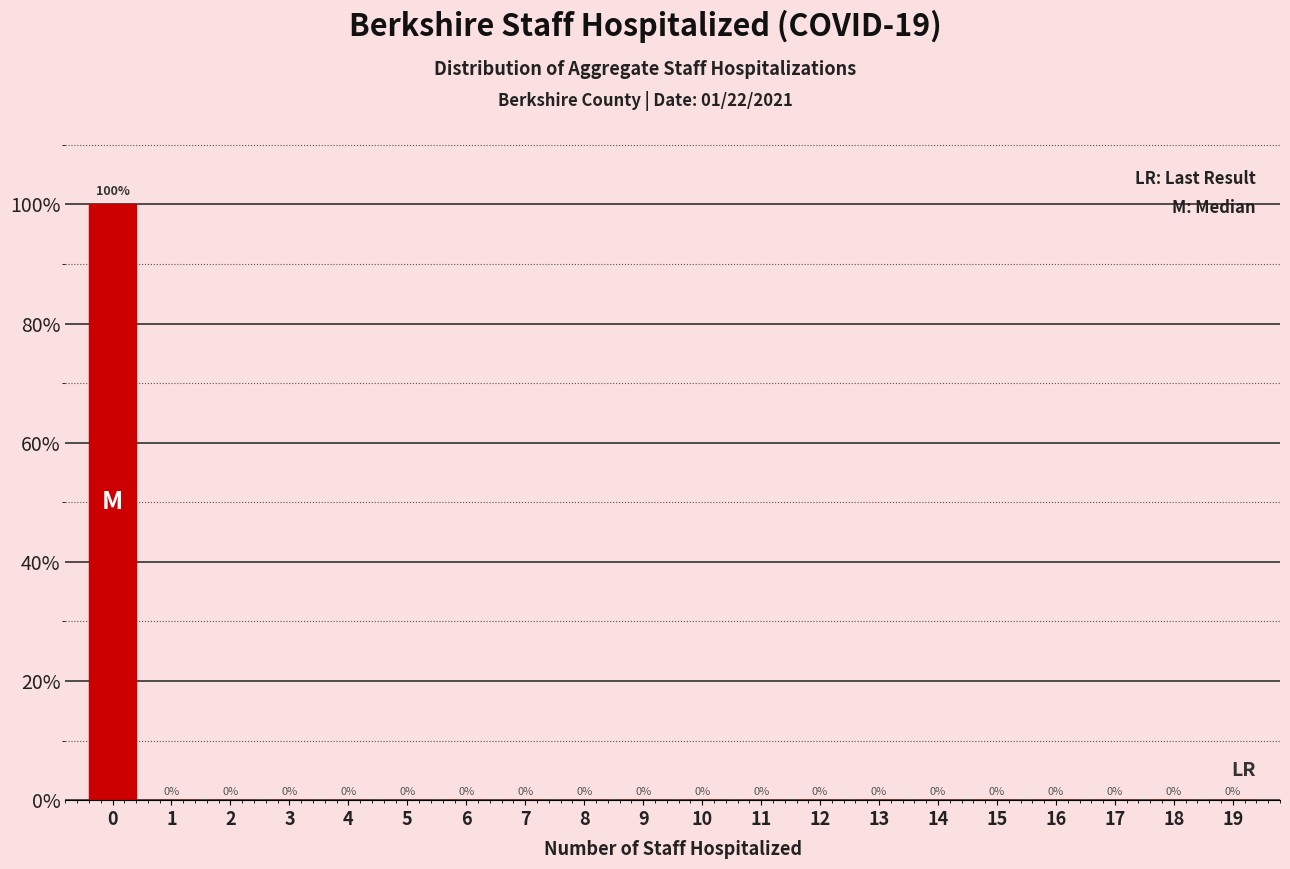

Reading left to right, transcribe all the data shown in this chart.

0=100	1=0	2=0	3=0	4=0	5=0	6=0	7=0	8=0	9=0	10=0	11=0	12=0	13=0	14=0	15=0	16=0	17=0	18=0	19=0